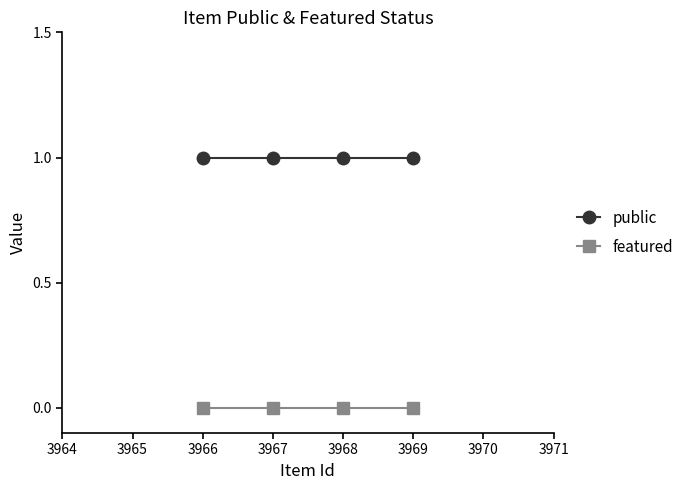

Is the value of featured at 3969 greater than the value of public at 3966?

No